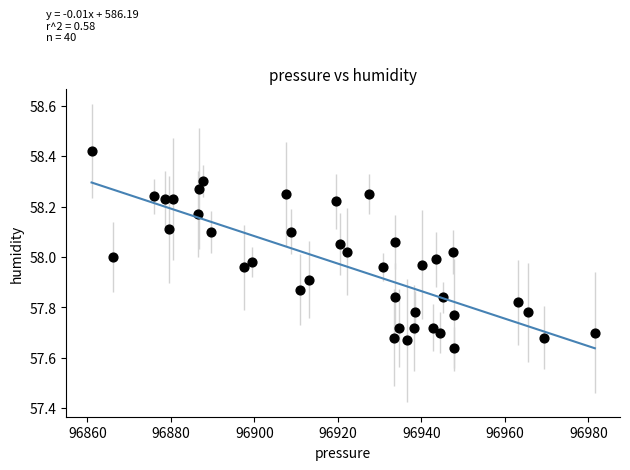

What is the range of X values (max minus min)?

120.5